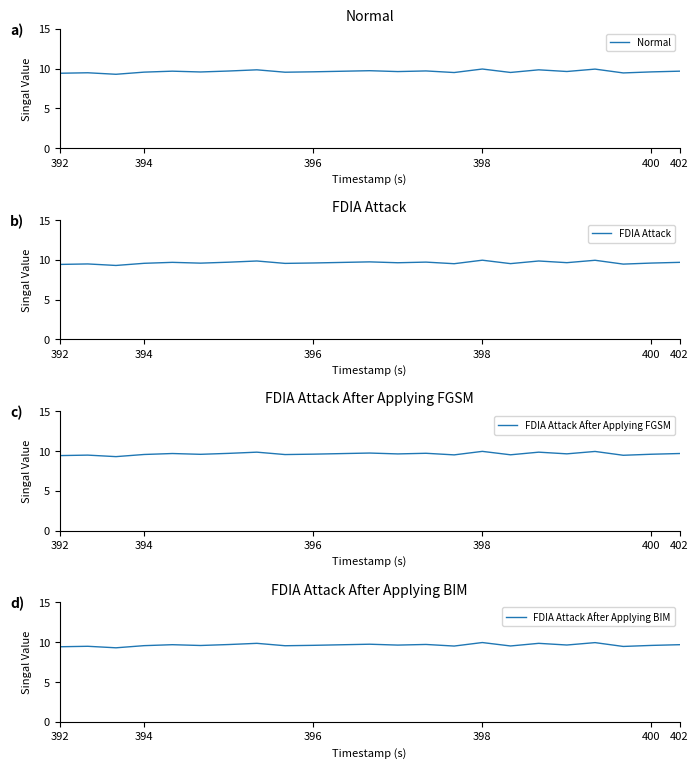

Which series has the largest total across all categories?

Normal